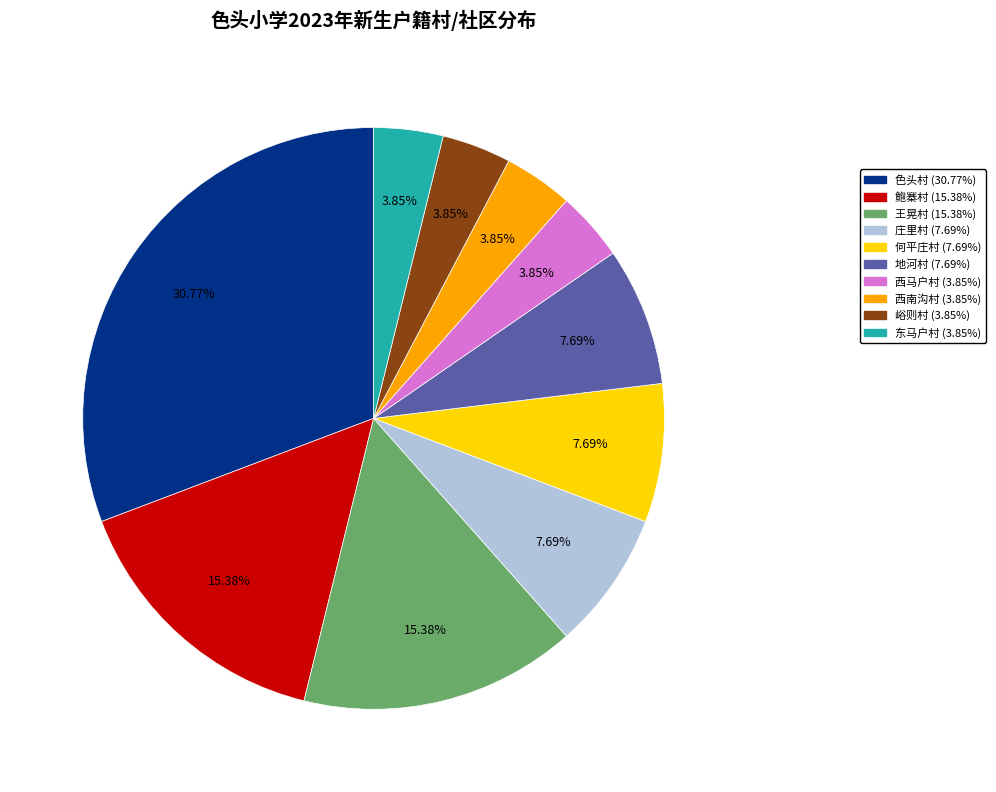

What is the largest slice in the pie chart?

色头村